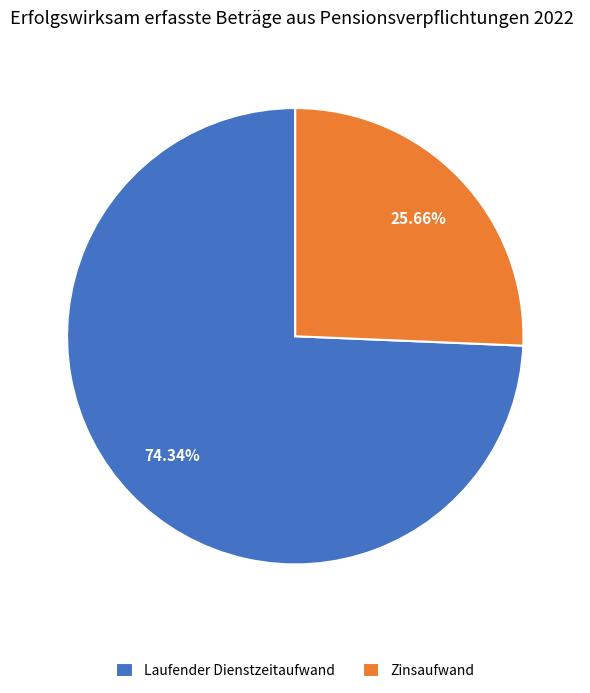

To the nearest percent, what percentage of the pie is Laufender Dienstzeitaufwand?

74%